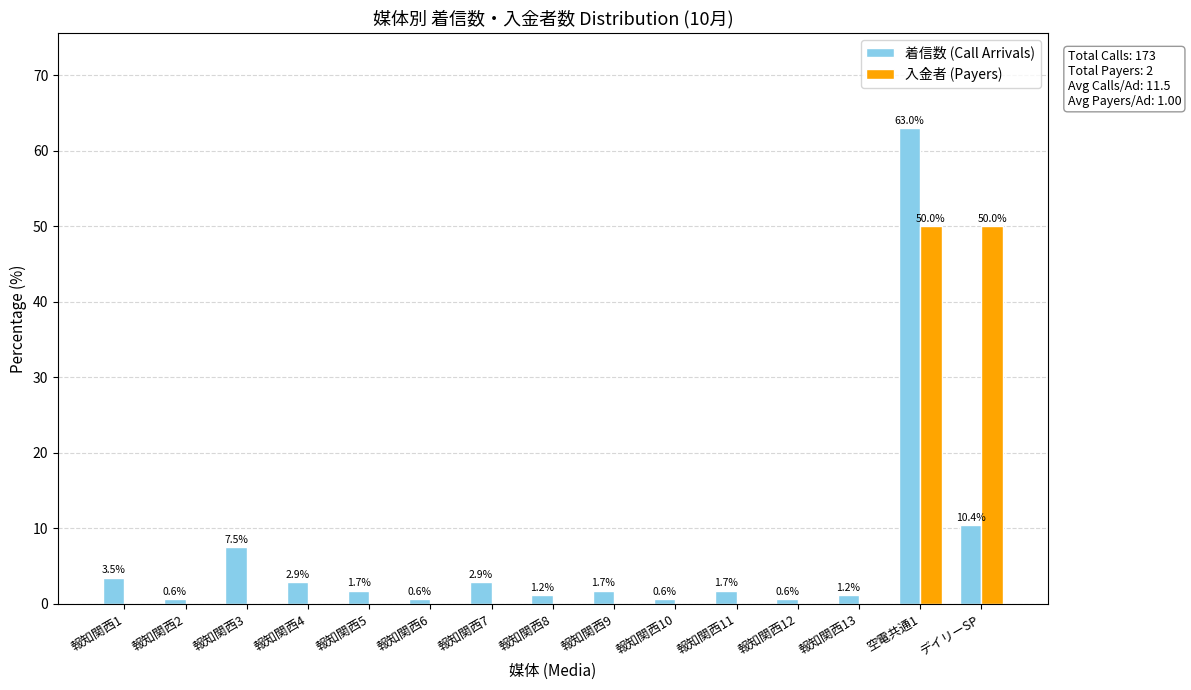

What is the maximum value shown in the chart?

63.0